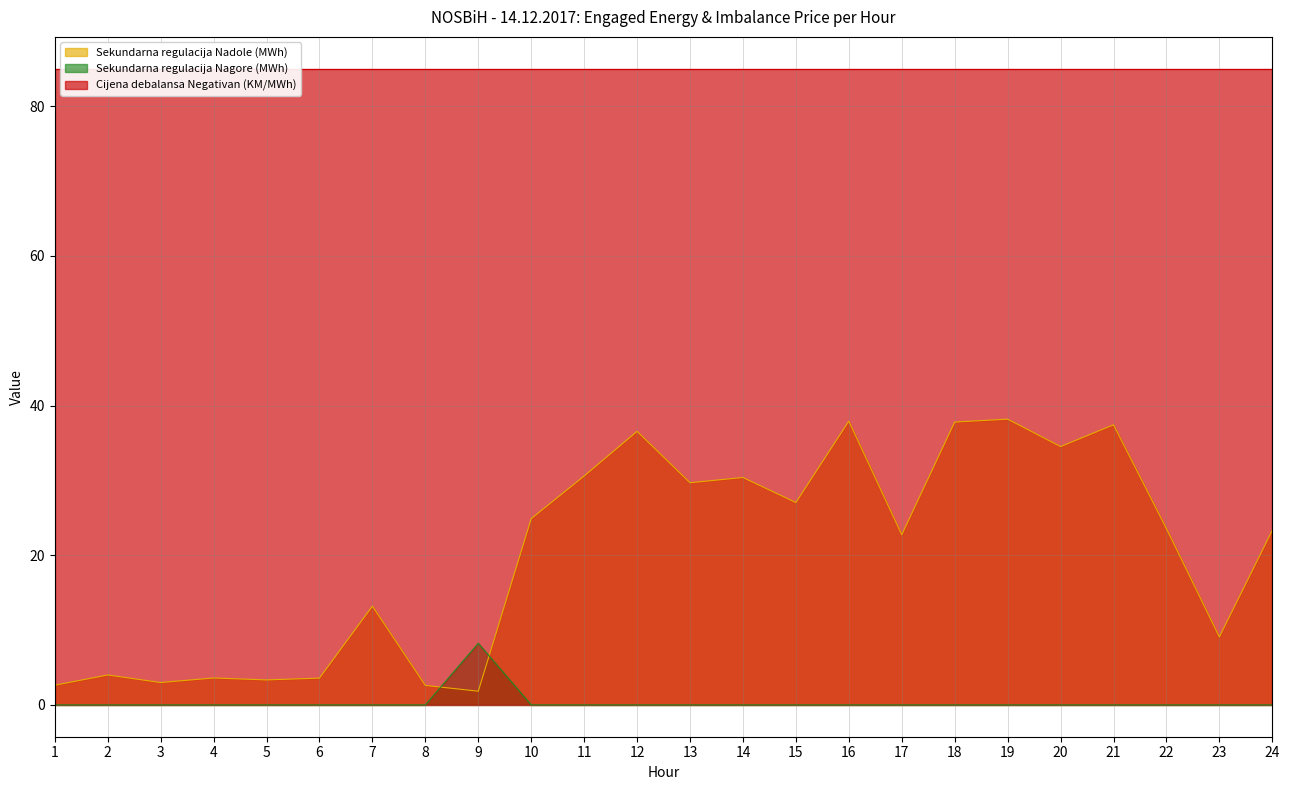

What is the highest value of the Sekundarna regulacija Nagore (MWh) series?

8.2